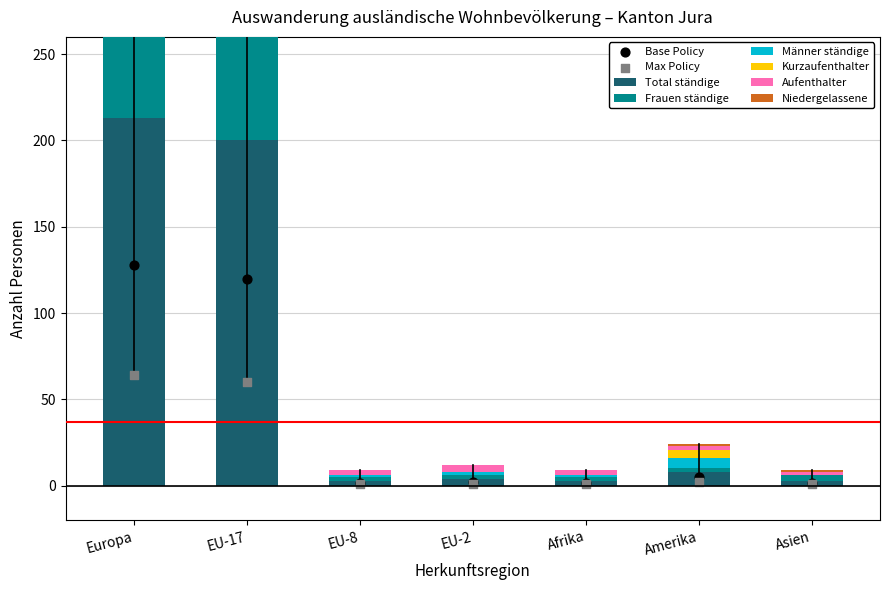

Is the value of Aufenthalter at Asien greater than the value of Niedergelassene at EU-8?

Yes